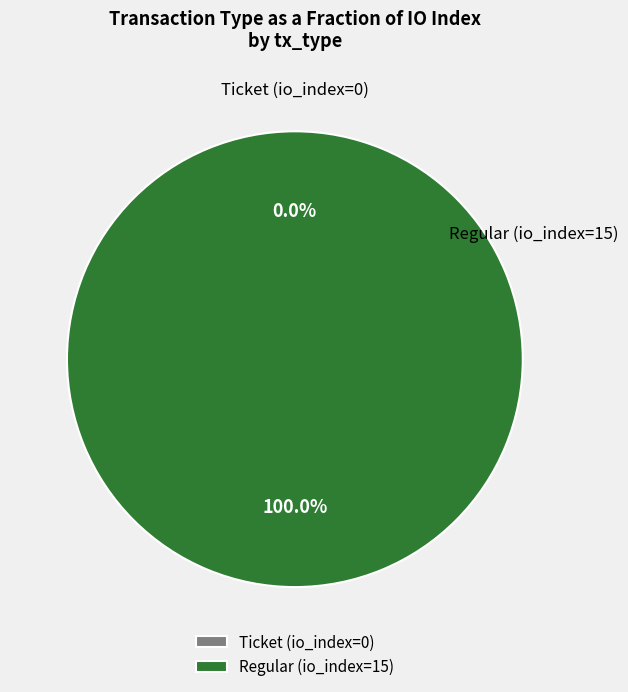

To the nearest percent, what is the difference between the largest and smallest slice percentages?

100%